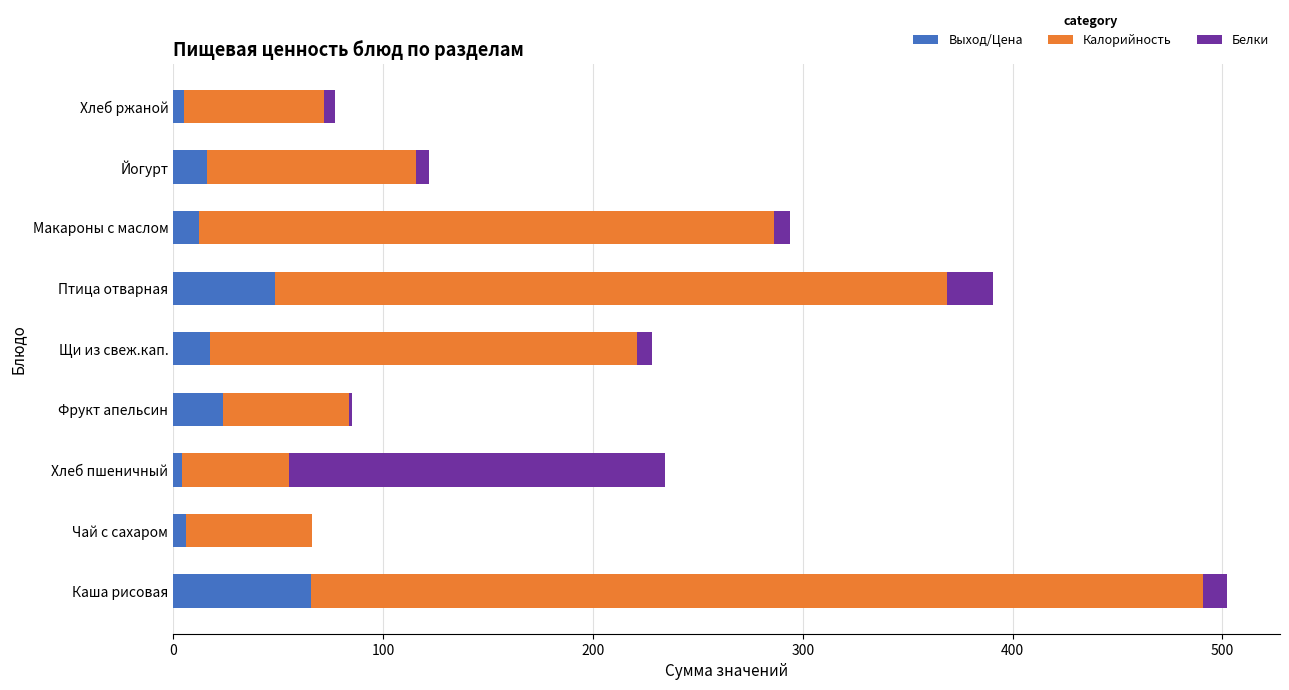

The value of Выход/Цена at Каша рисовая is 65.6. True or false?

True